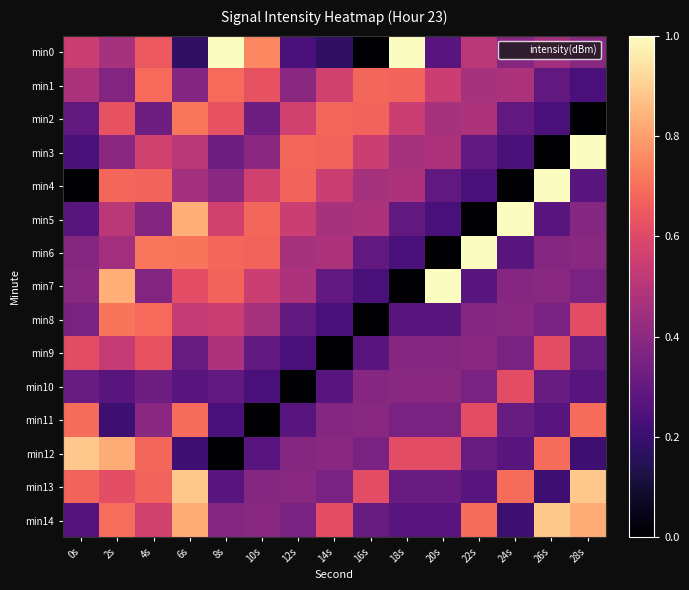

What is the total value across all series at 26s?

36.2